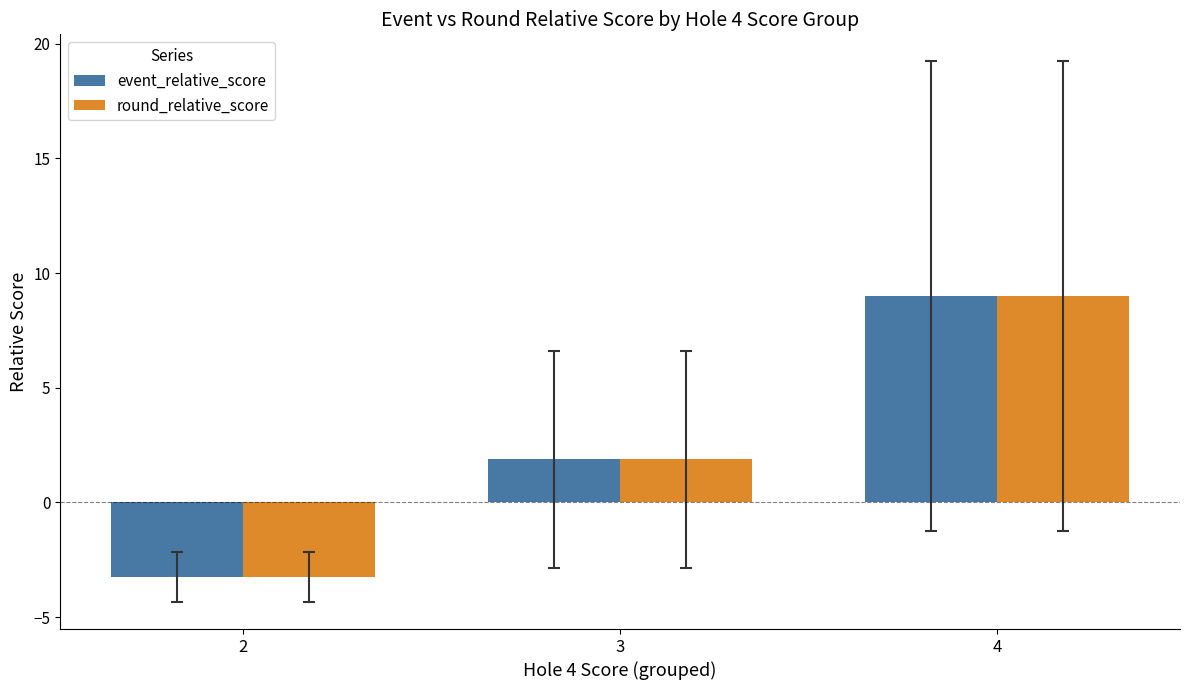

How many bars are there in total?

6